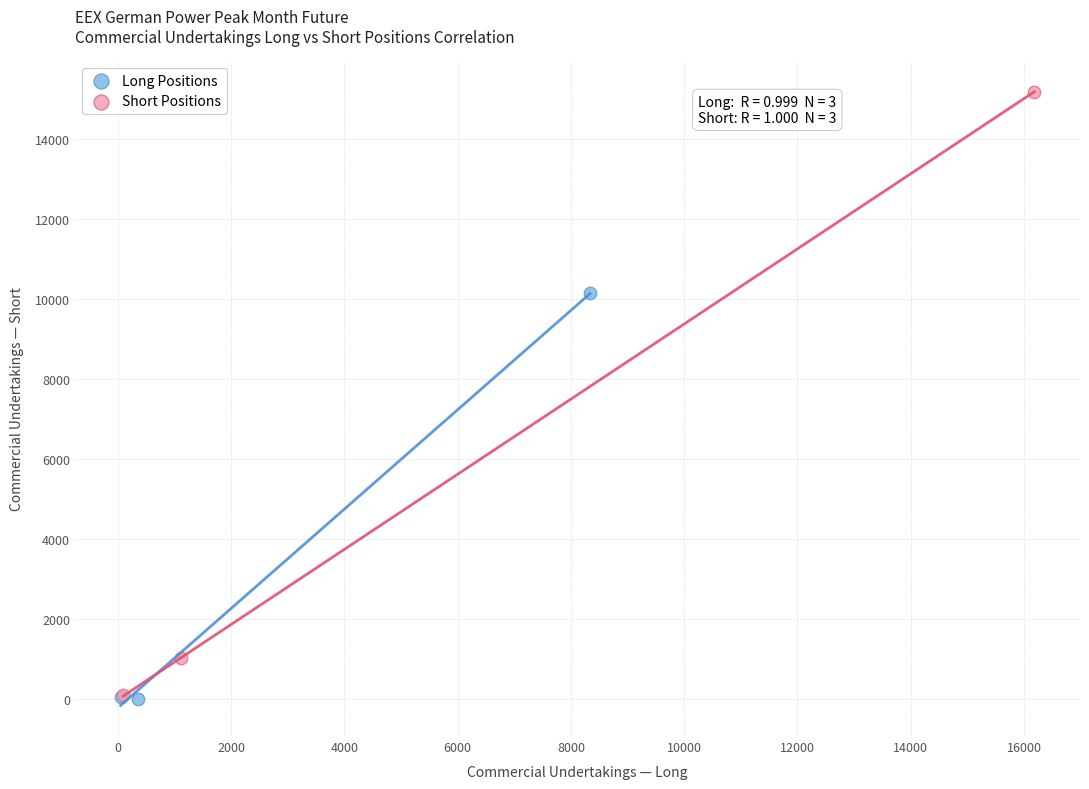

Which series has the widest spread of Y values?

Short Positions